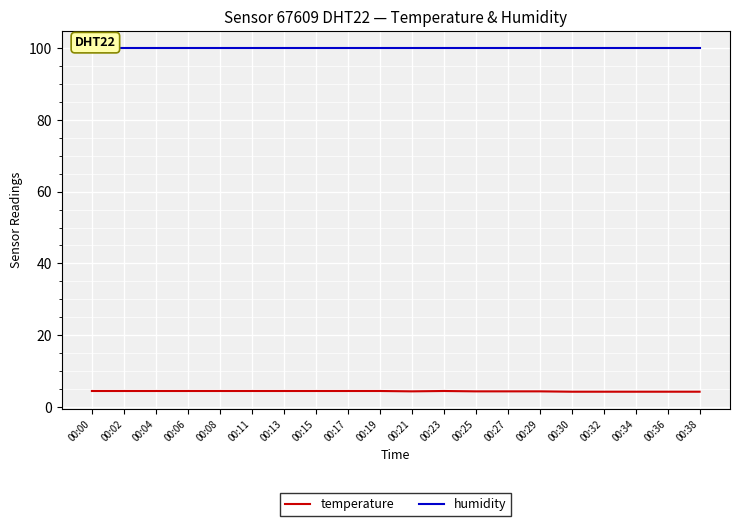

Which series has the largest total across all categories?

humidity